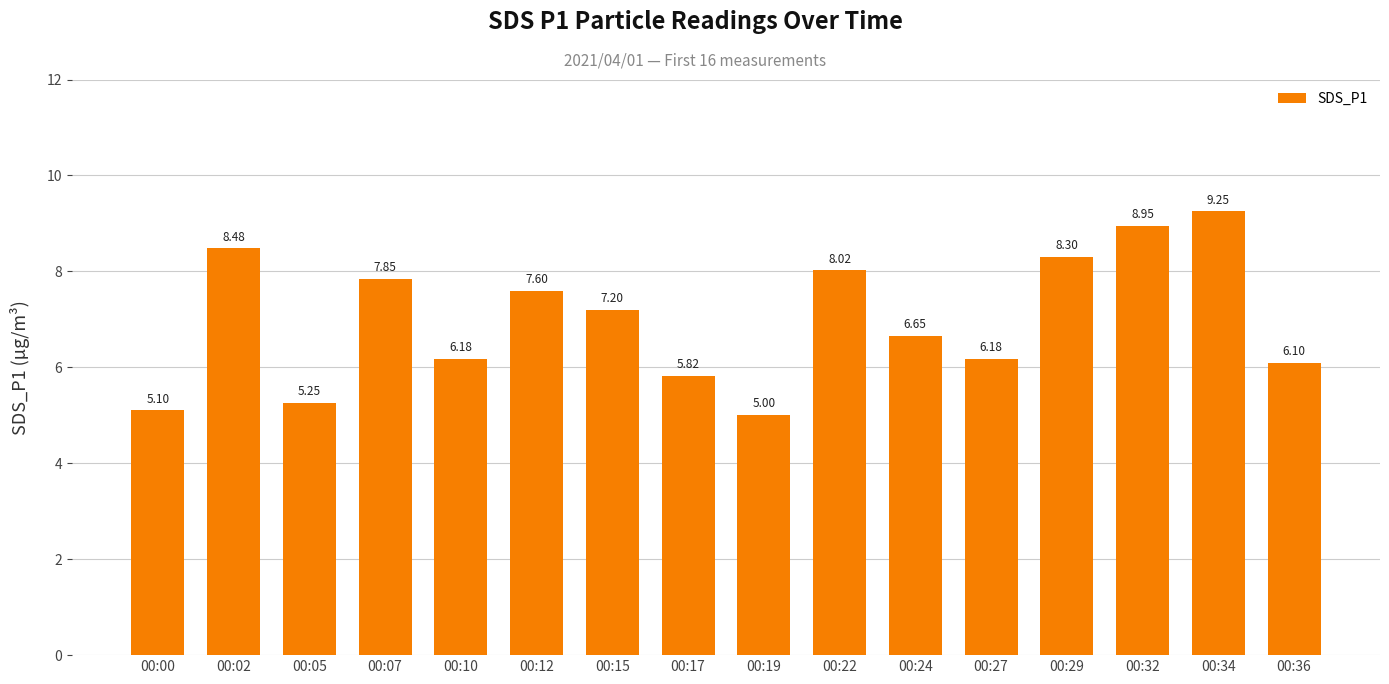

Where is the data nearest to the value 7?

00:15